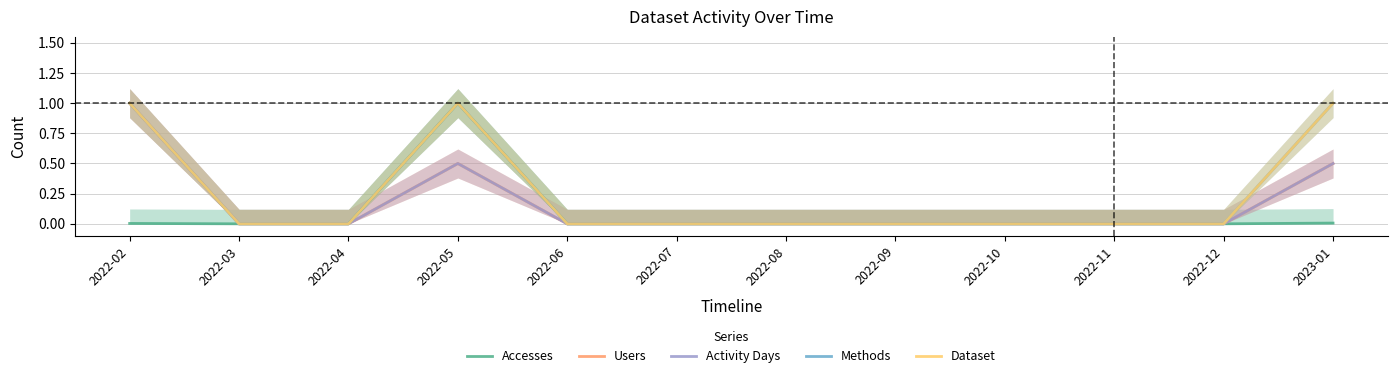

True or false: Activity Days and Accesses intersect in this chart.

False